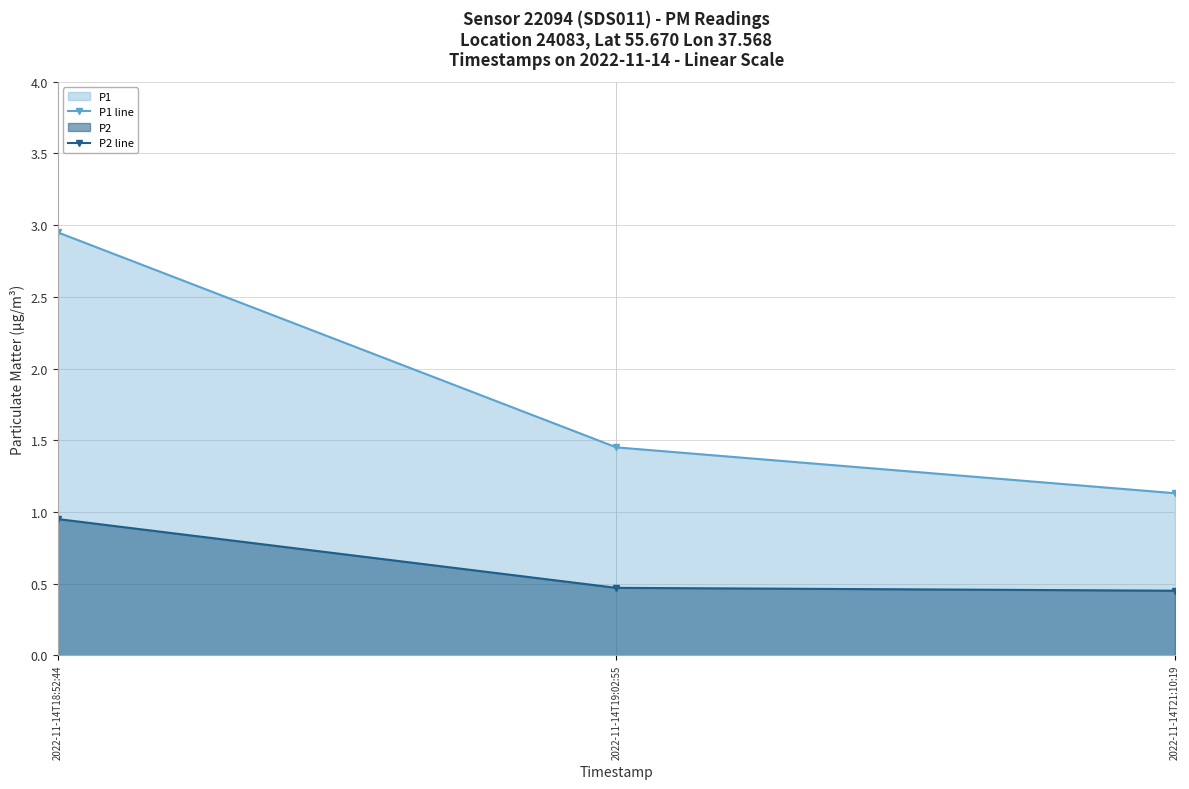

What is the average value of the P2 line series?

0.6